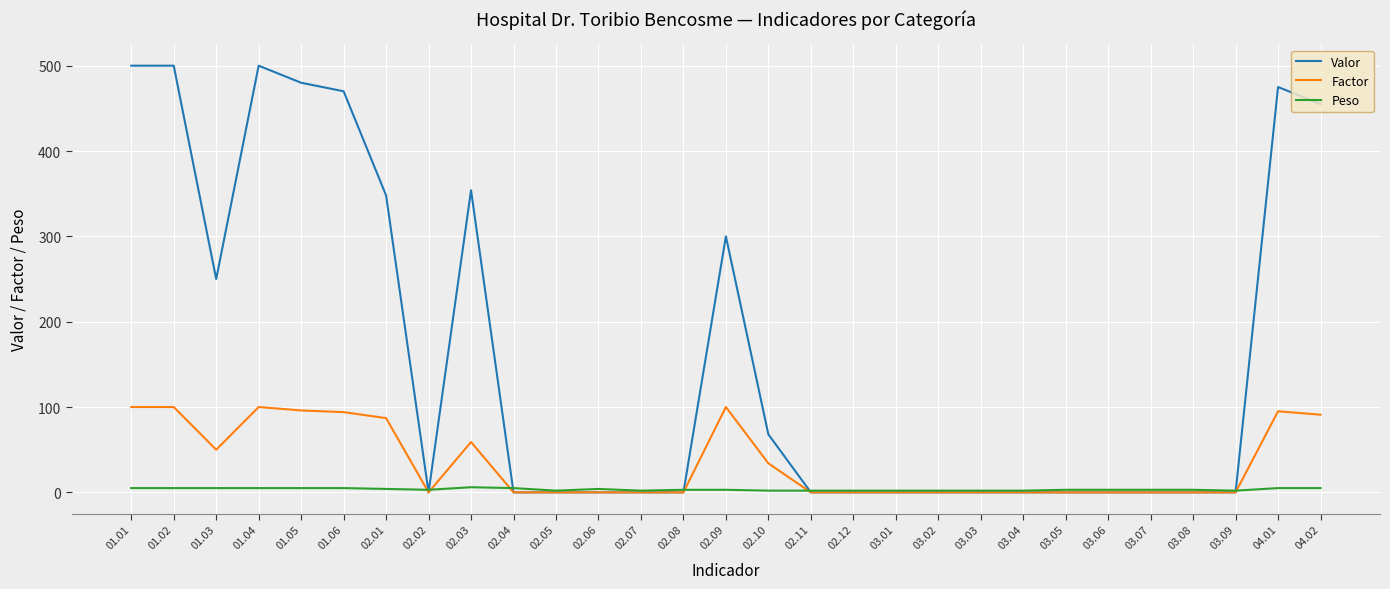

True or false: Valor has a value of 107 at 01.01.

False